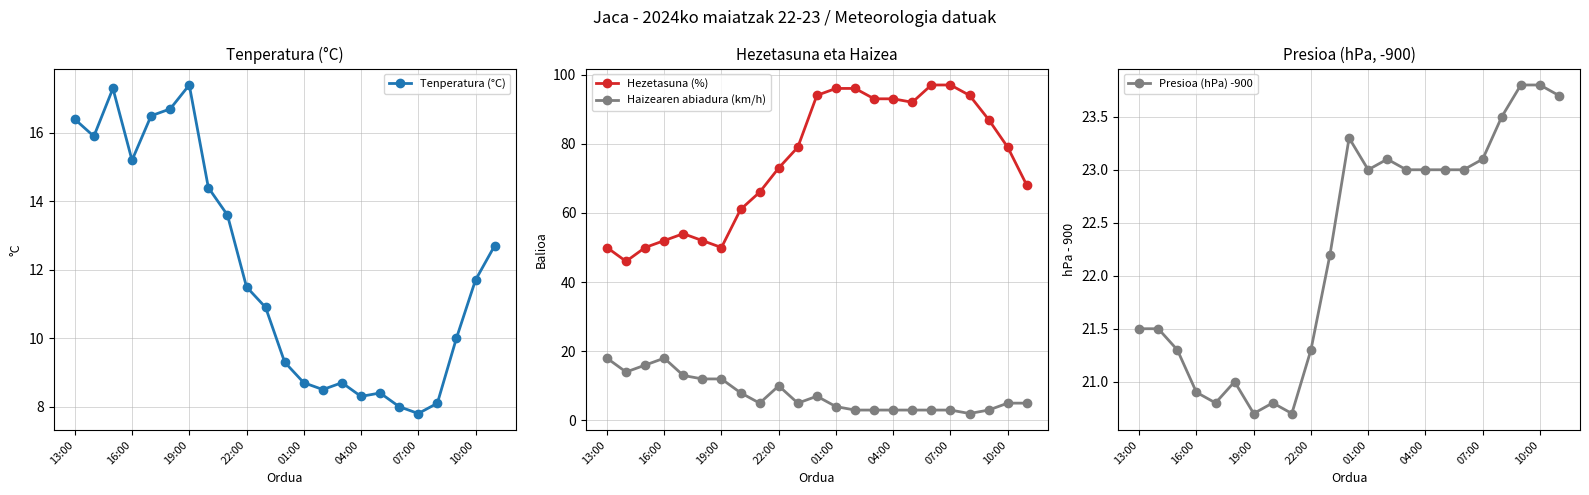

True or false: Hezetasuna (%) and Haizearen abiadura (km/h) intersect in this chart.

False